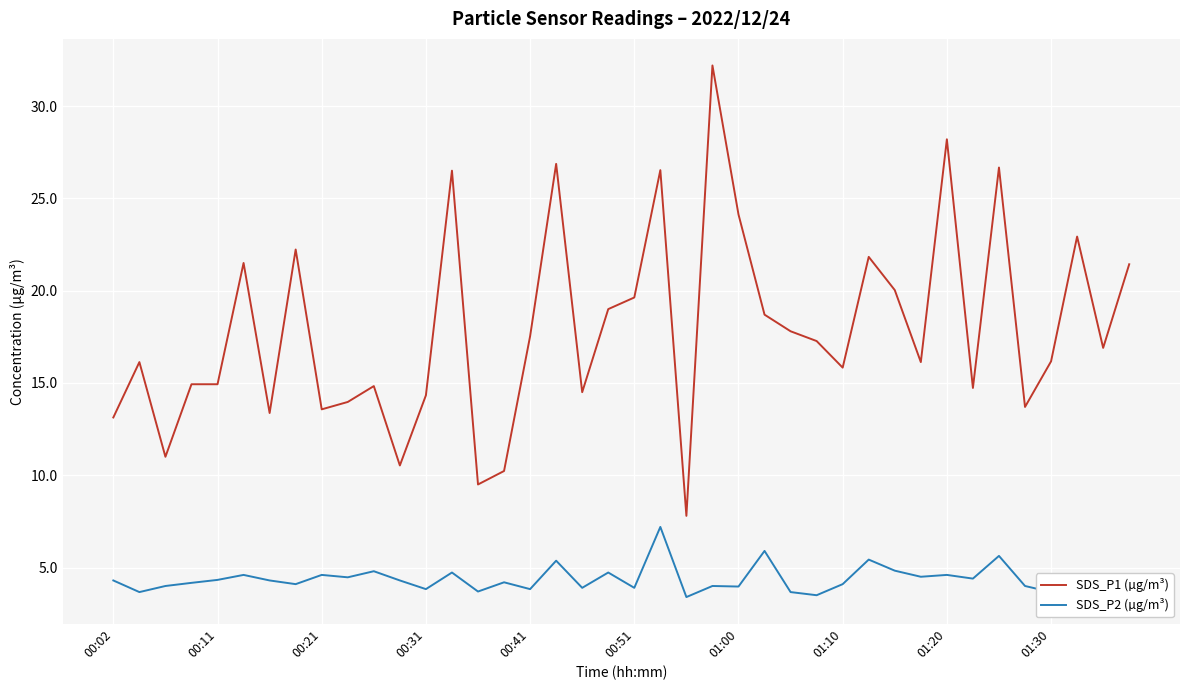

True or false: SDS_P2 (µg/m³) and SDS_P1 (µg/m³) cross at least once.

False